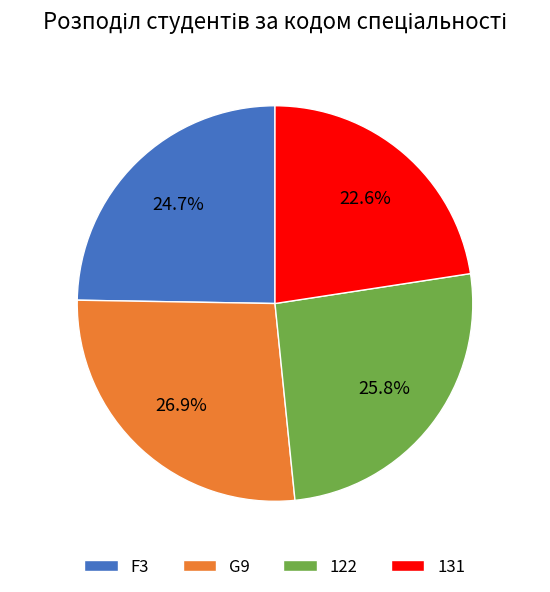

How many slices are in this pie chart?

4